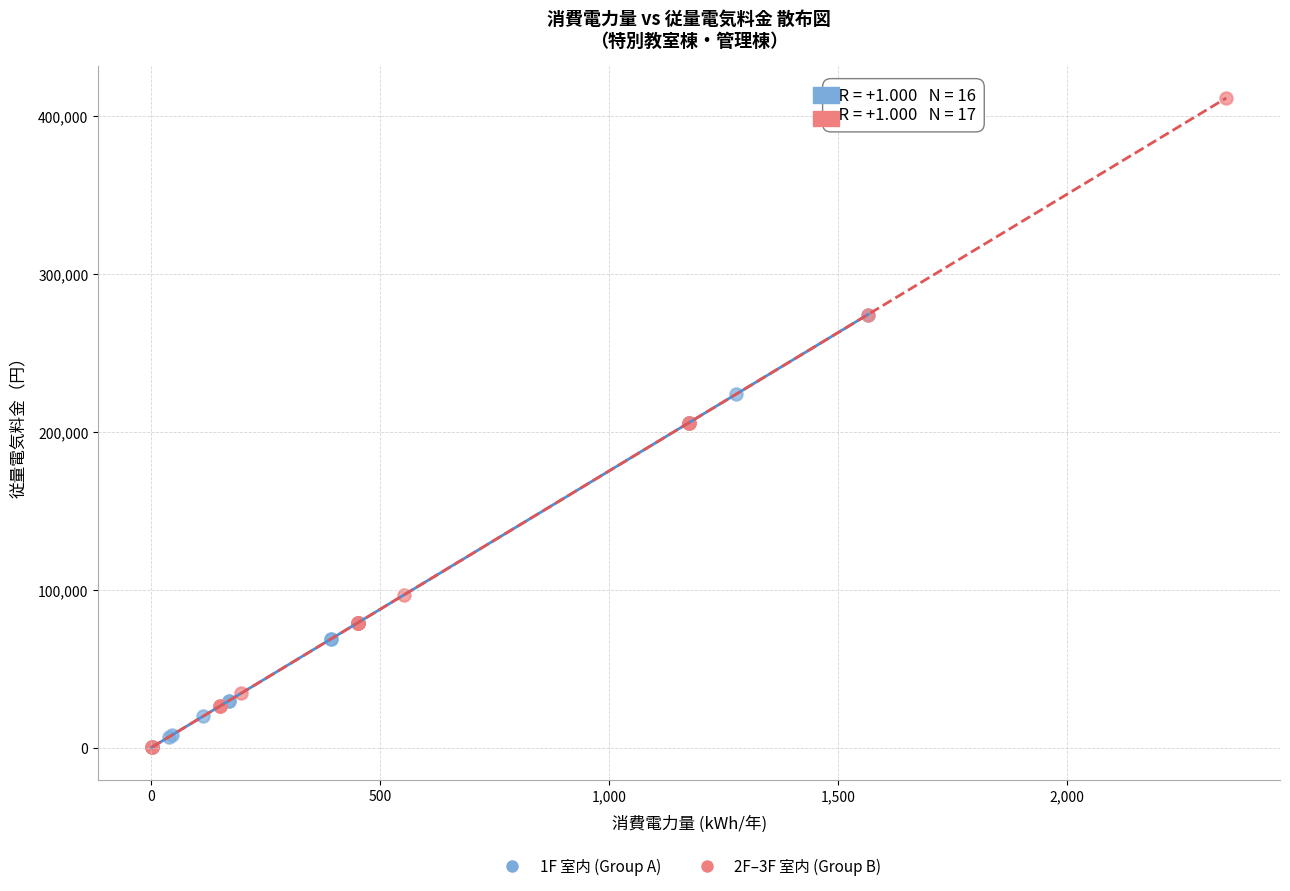

Which series contains the highest Y value?

2F–3F 室内 (Group B)